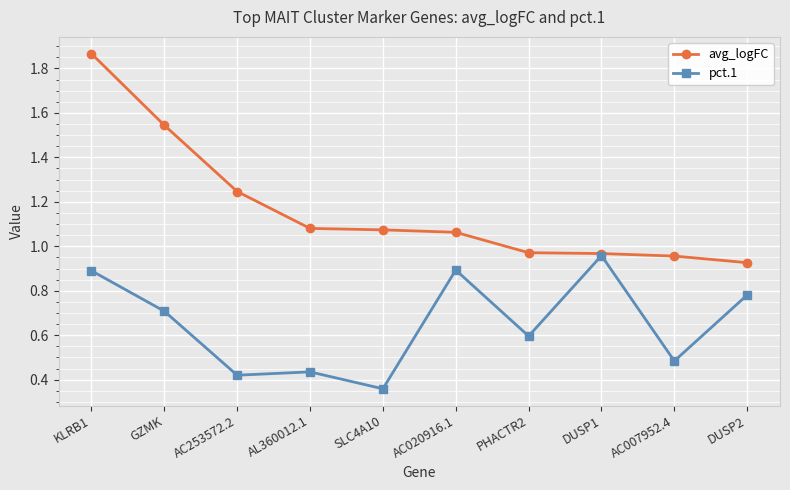

Rank the series by their maximum value, from lowest to highest.

pct.1, avg_logFC